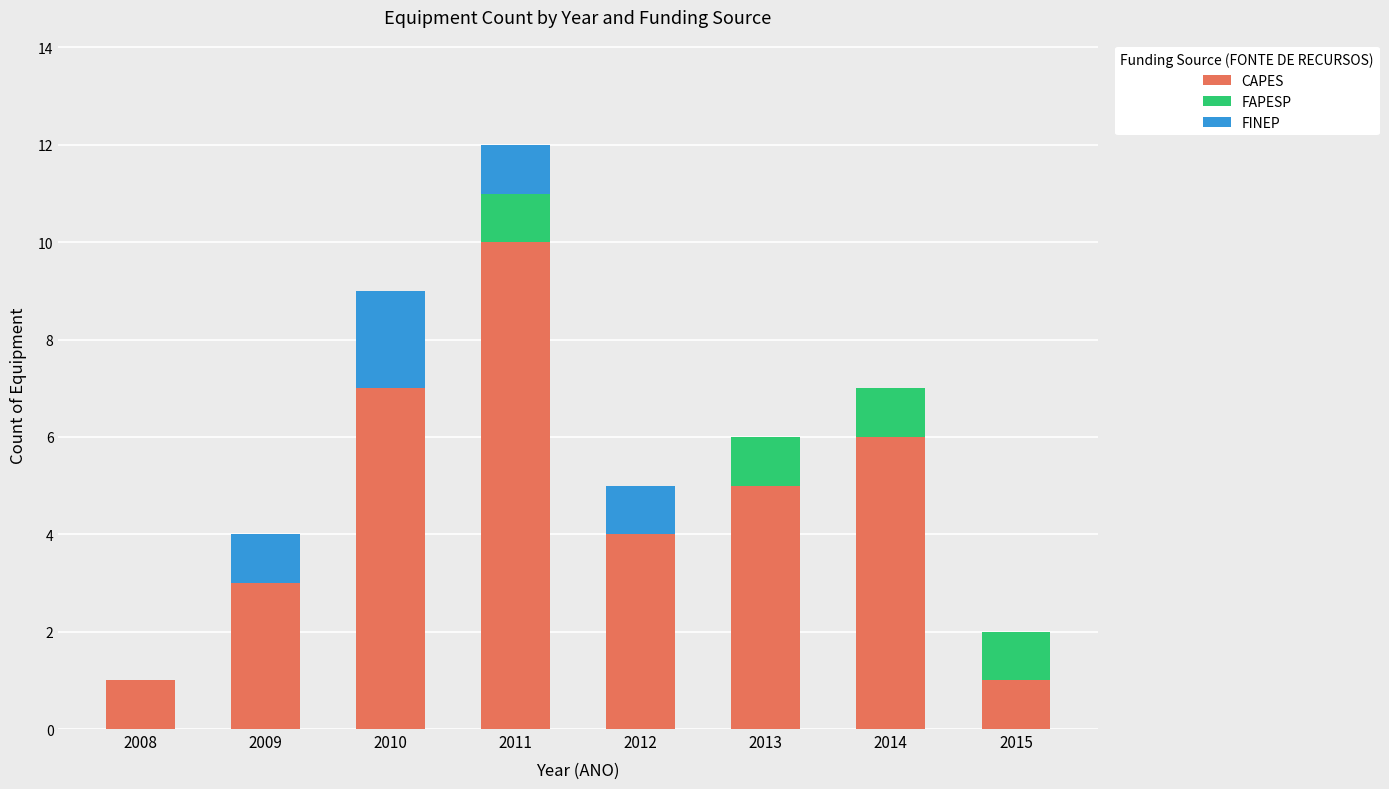

At which category is the sum across all series the highest?

2011